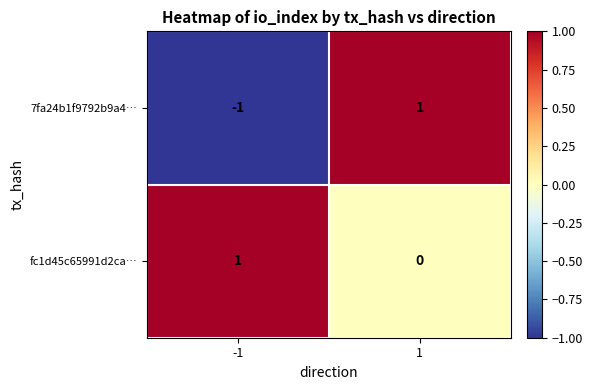

Rank the series by their average value, from highest to lowest.

fc1d45c65991d2ca…, 7fa24b1f9792b9a4…